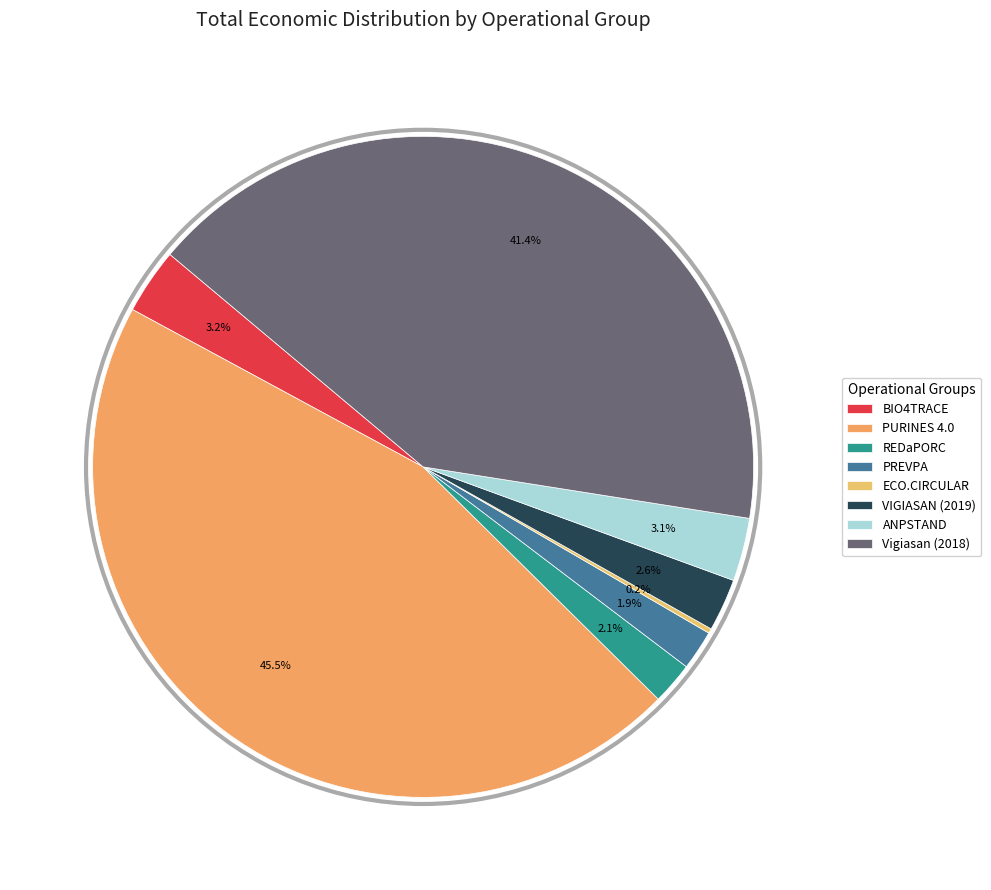

Is there any slice that represents more than half of the pie?

No